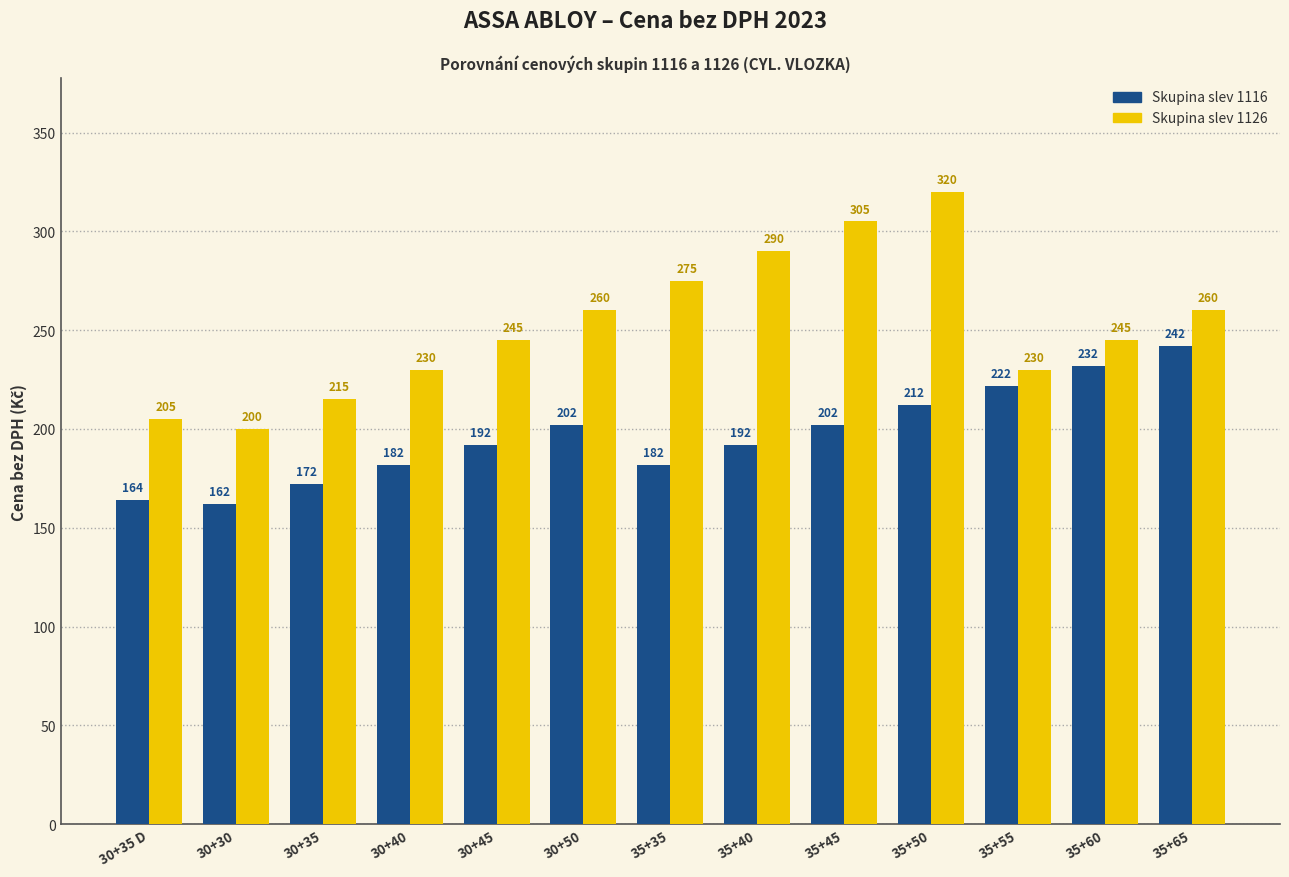

How many data points does each series have?

13